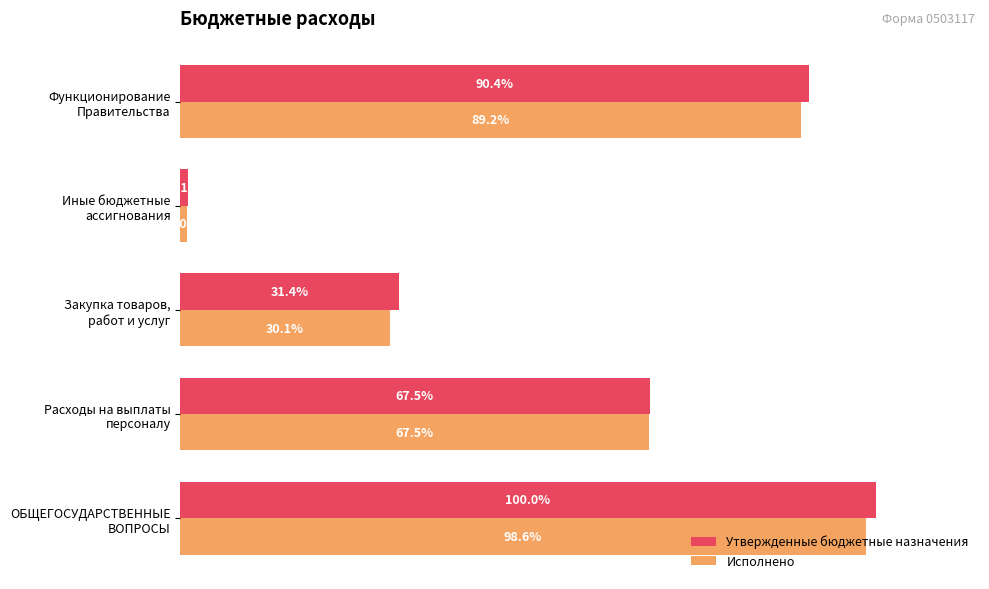

Which series has the widest spread of values?

Утвержденные бюджетные назначения